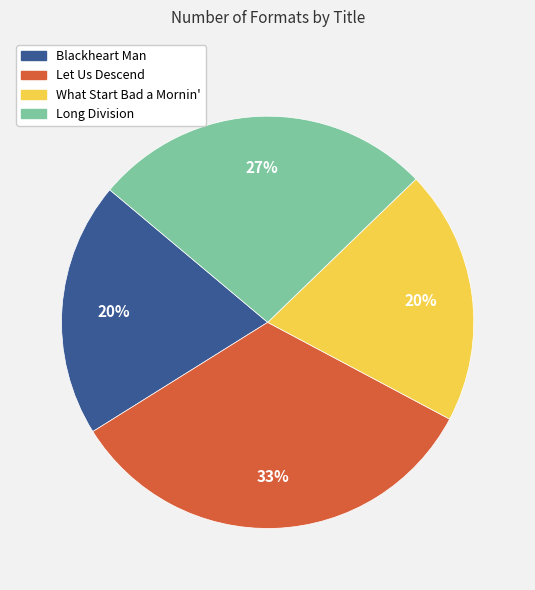

The What Start Bad a Mornin' slice represents 7% of the pie. True or false?

False